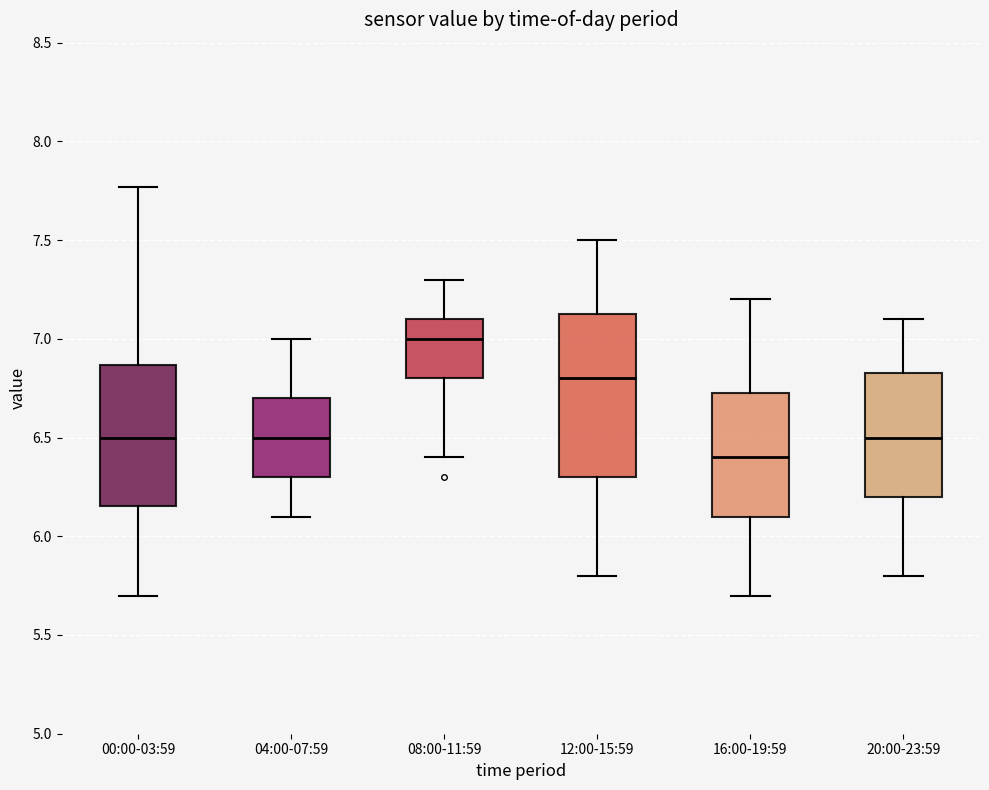

Reading left to right, transcribe this box plot: for each box, give where its median line is, the range the box spans, and where its two whiskers end, as read against the y-axis. The values are not printed on the chart, so give them approximately, as read against the axis.

00:00-03:59: median 6.50, box 6.15 to 6.85, whiskers 5.70 to 7.75
04:00-07:59: median 6.50, box 6.30 to 6.70, whiskers 6.10 to 7.00
08:00-11:59: median 7.00, box 6.80 to 7.10, whiskers 6.40 to 7.30
12:00-15:59: median 6.80, box 6.30 to 7.15, whiskers 5.80 to 7.50
16:00-19:59: median 6.40, box 6.10 to 6.75, whiskers 5.70 to 7.20
20:00-23:59: median 6.50, box 6.20 to 6.85, whiskers 5.80 to 7.10